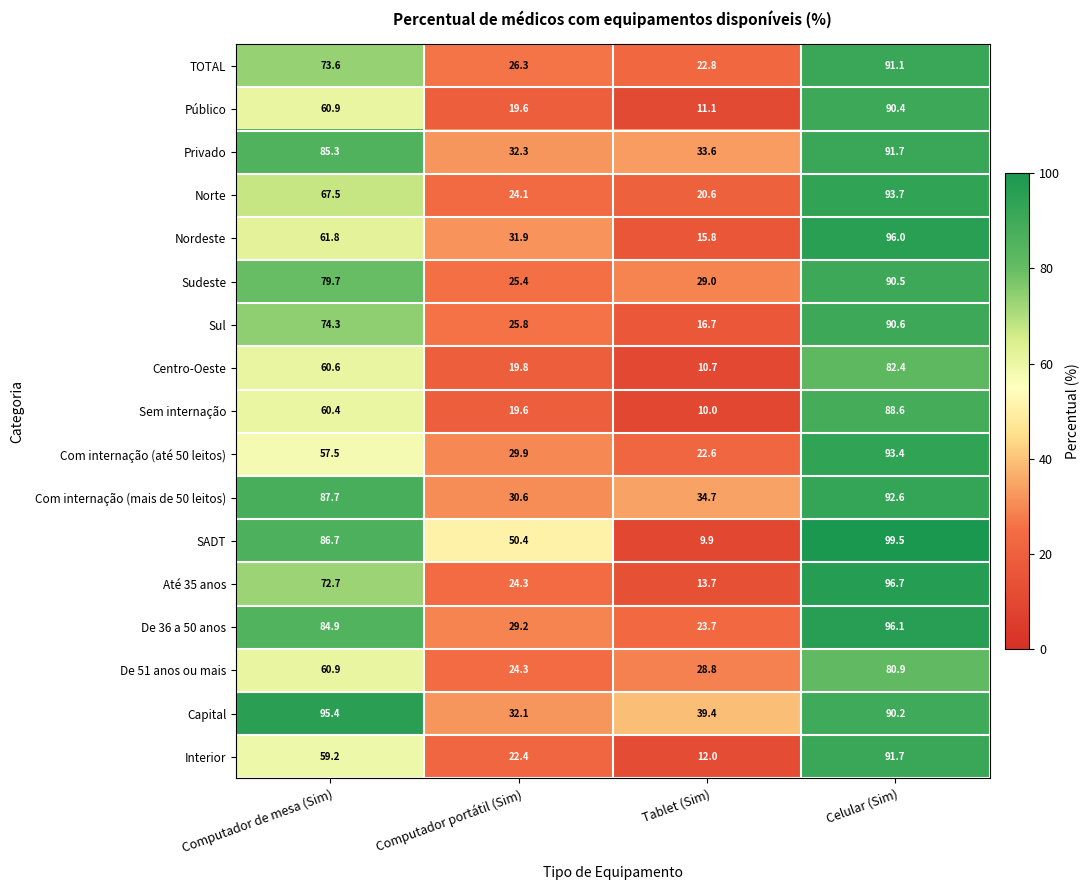

Is it true that Centro-Oeste equals 10.7 at Tablet (Sim)?

True